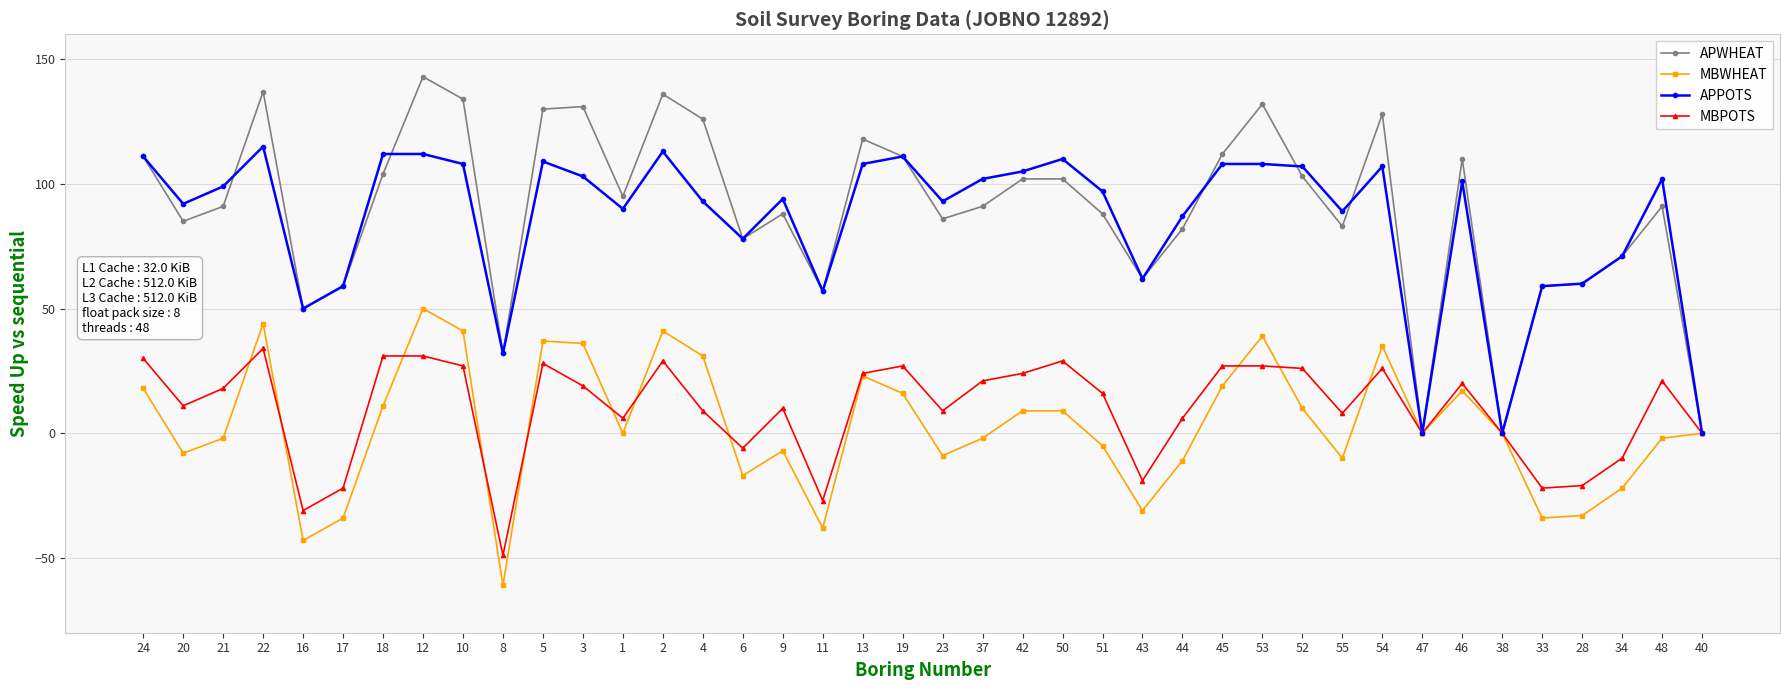

What is the difference between the maximum and minimum values in the APPOTS series?

115